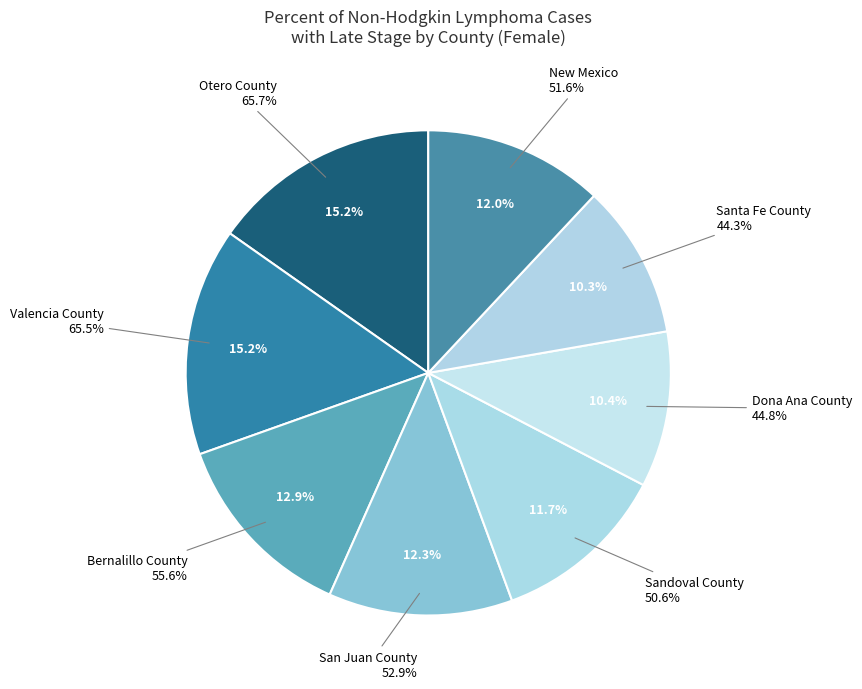

How many slices are in this pie chart?

8